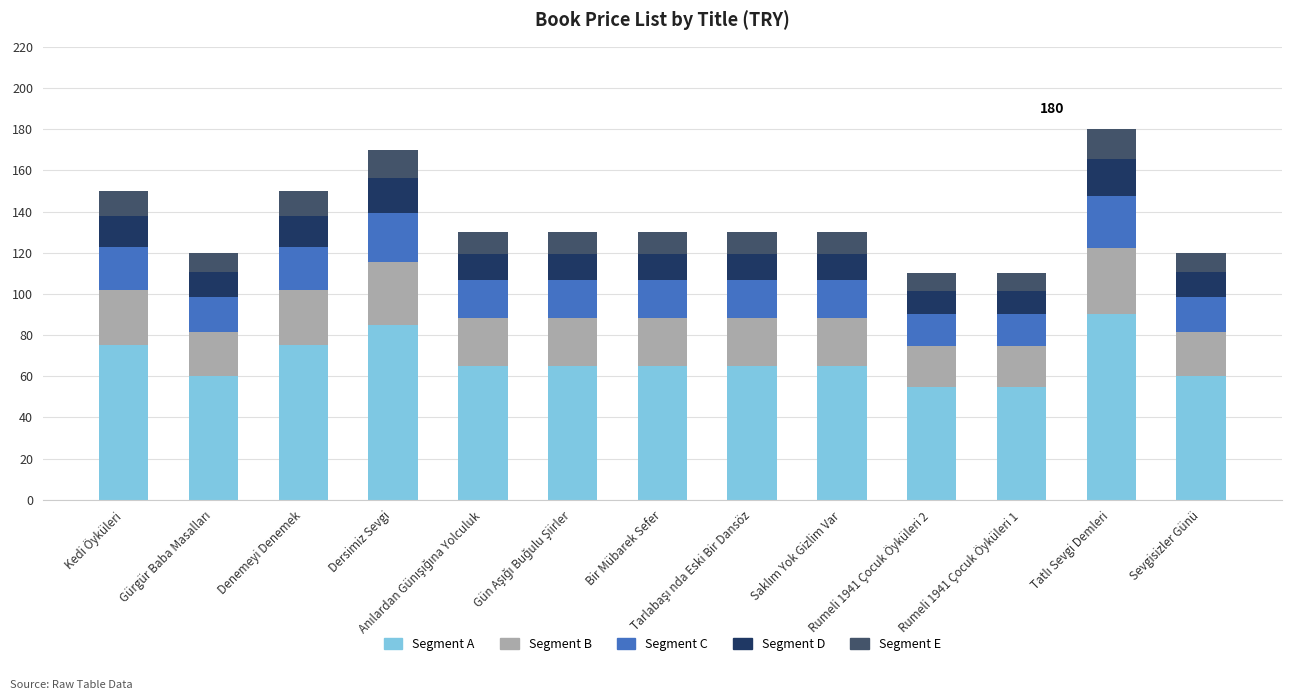

What is the minimum value for Segment A?

55.0